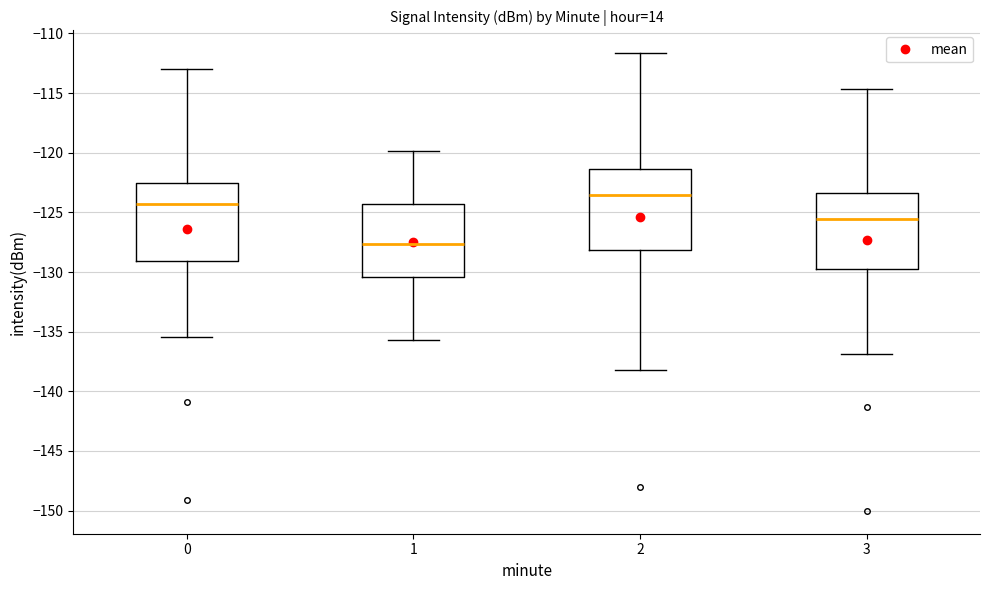

Reading left to right, transcribe this box plot: for each box, give where its median line is, the range the box spans, and where its two whiskers end, as read against the y-axis. The values are not printed on the chart, so give them approximately, as read against the axis.

0: median -124.5, box -129.0 to -122.5, whiskers -135.5 to -113.0
1: median -127.5, box -130.5 to -124.5, whiskers -135.5 to -120.0
2: median -123.5, box -128.0 to -121.5, whiskers -138.0 to -111.5
3: median -125.5, box -129.5 to -123.5, whiskers -137.0 to -114.5